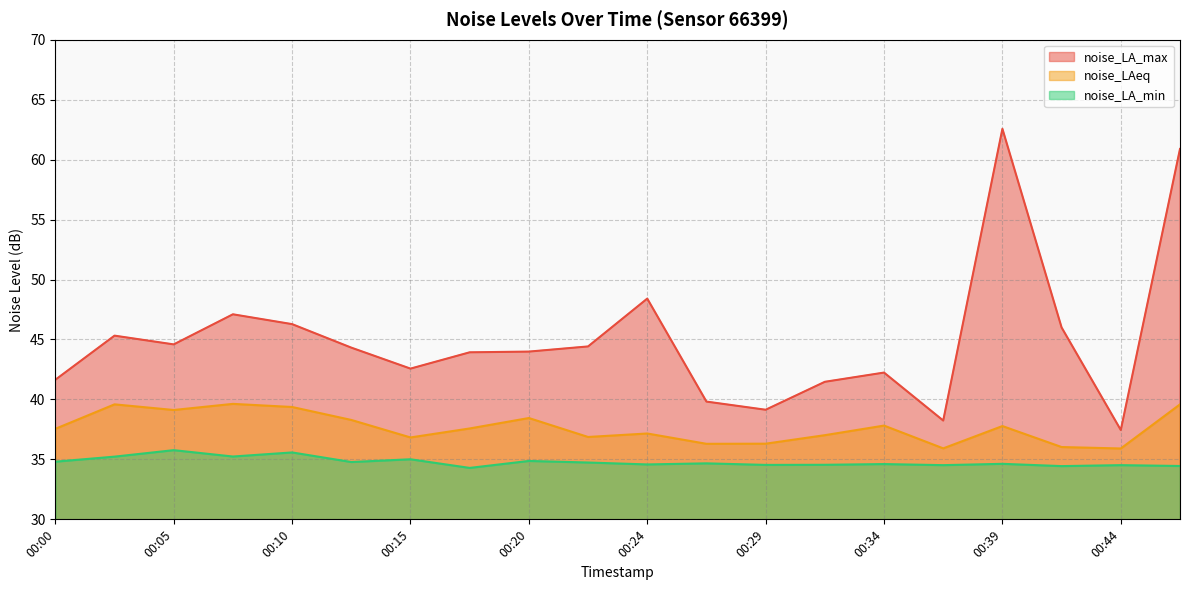

Reading left to right, transcribe all the data shown in this chart.

noise_LA_max: 41.6	45.3	44.6	47.1	46.3	44.3	42.6	43.9	44.0	44.4	48.4	39.8	39.1	41.5	42.2	38.2	62.6	46.0	37.5	60.9
noise_LAeq: 37.5	39.6	39.1	39.6	39.4	38.3	36.8	37.6	38.5	36.9	37.2	36.3	36.3	37.0	37.8	35.9	37.8	36.0	35.9	39.6
noise_LA_min: 34.8	35.2	35.8	35.2	35.6	34.8	35.0	34.3	34.9	34.7	34.6	34.7	34.5	34.5	34.6	34.5	34.6	34.4	34.5	34.5